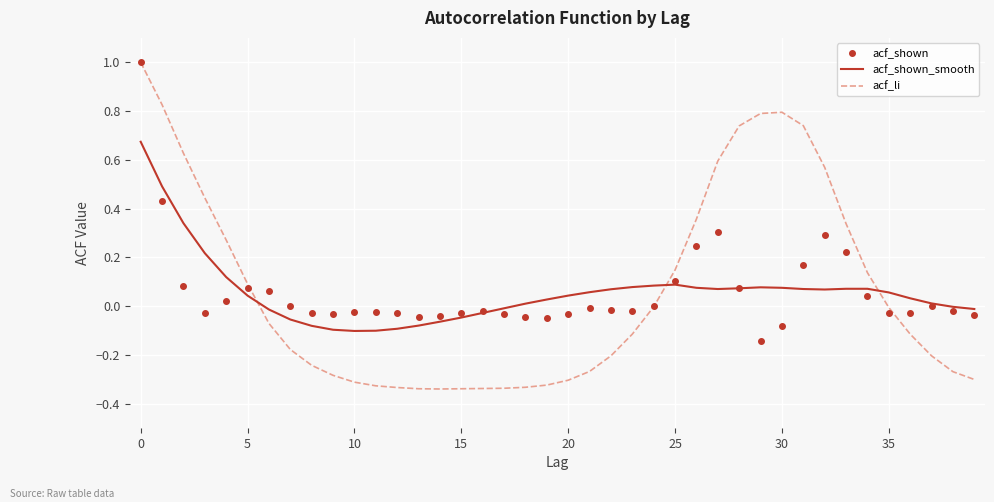

What is the highest value of the acf_shown series?

1.0